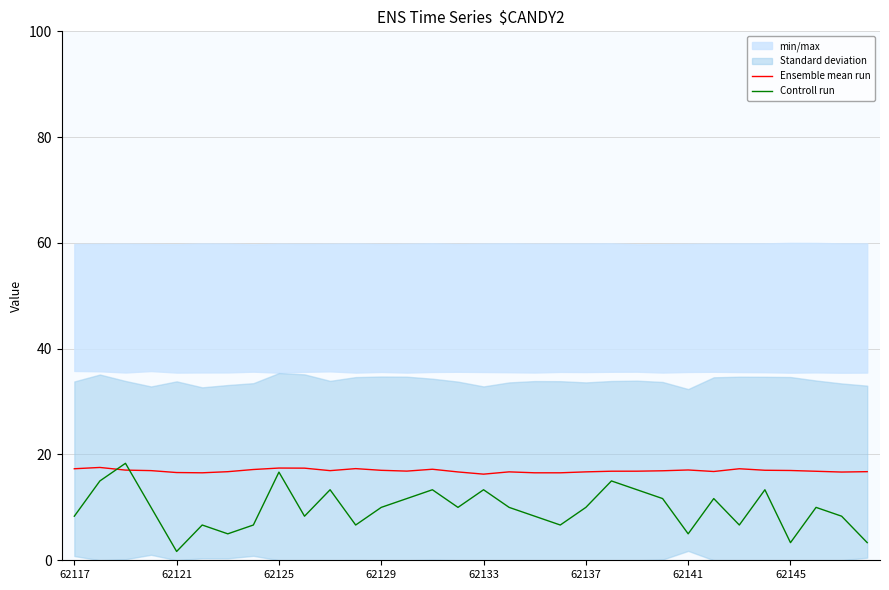

What is the highest value of the Ensemble mean run series?

17.5